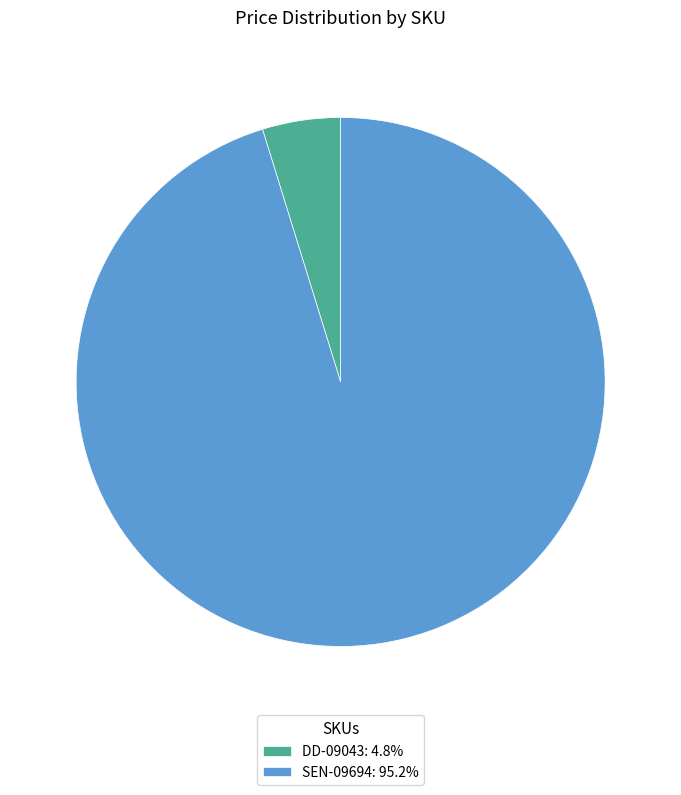

Combined, do DD-09043 and SEN-09694 account for over 50%?

Yes